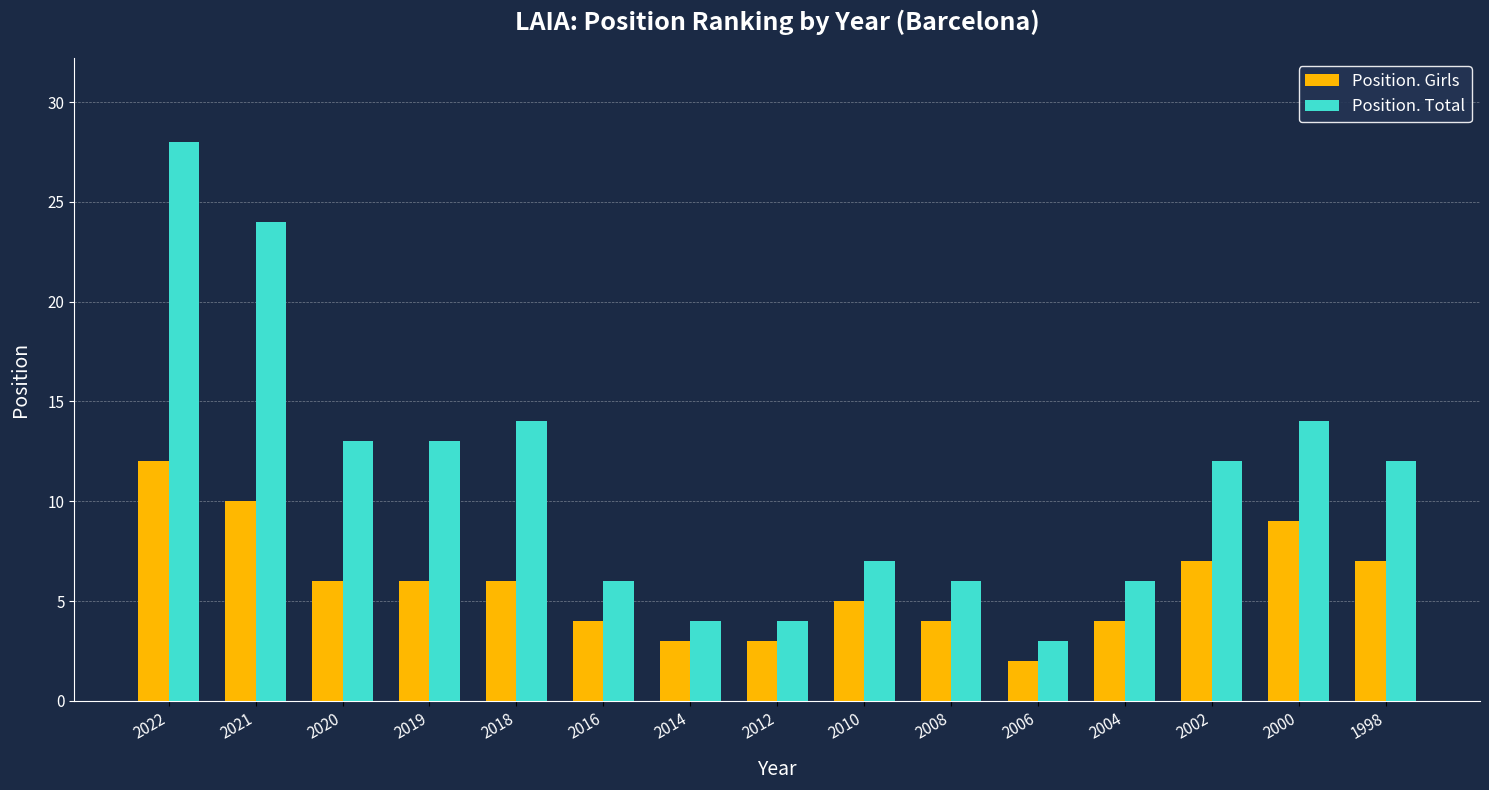

Reading left to right, list all the values displayed in this chart.

Position. Girls: 2022=12	2021=10	2020=6	2019=6	2018=6	2016=4	2014=3	2012=3	2010=5	2008=4	2006=2	2004=4	2002=7	2000=9	1998=7
Position. Total: 2022=28	2021=24	2020=13	2019=13	2018=14	2016=6	2014=4	2012=4	2010=7	2008=6	2006=3	2004=6	2002=12	2000=14	1998=12